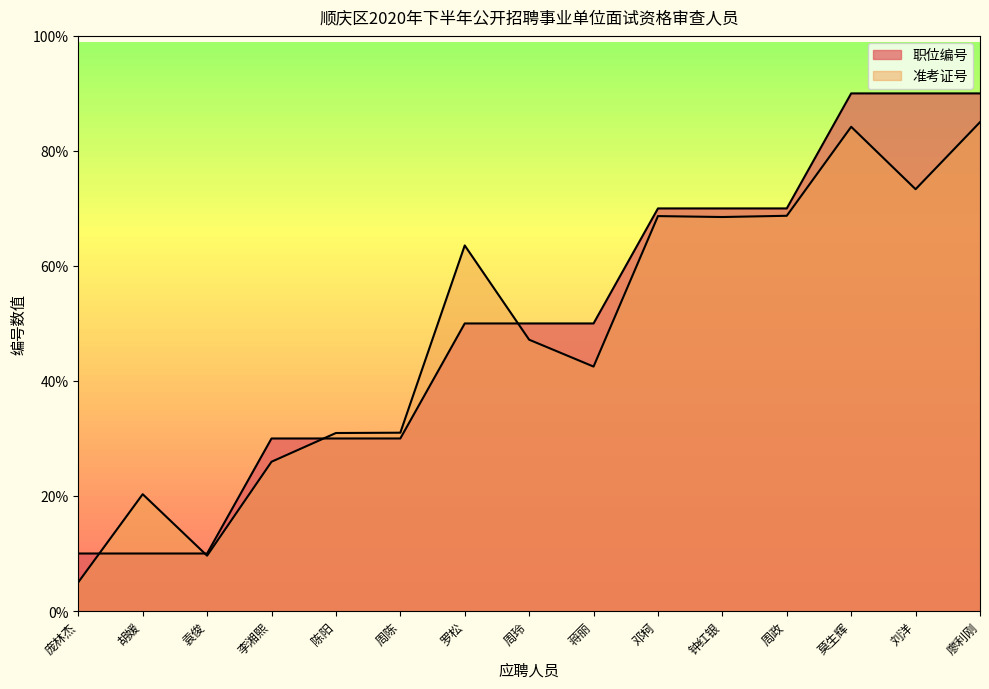

Reading right to left, list all the values displayed in this chart.

职位编号: 廖利刚=90.0	刘洋=90.0	莫生辉=90.0	周政=70.0	钟红银=70.0	邓柯=70.0	蒋丽=50.0	周玲=50.0	罗松=50.0	周陈=30.0	陈阳=30.0	李湘熙=30.0	袁俊=10.0	胡媛=10.0	庞林杰=10.0
准考证号: 廖利刚=85.0	刘洋=73.3	莫生辉=84.2	周政=68.7	钟红银=68.5	邓柯=68.7	蒋丽=42.5	周玲=47.2	罗松=63.6	周陈=31.0	陈阳=31.0	李湘熙=26.0	袁俊=9.6	胡媛=20.3	庞林杰=5.0